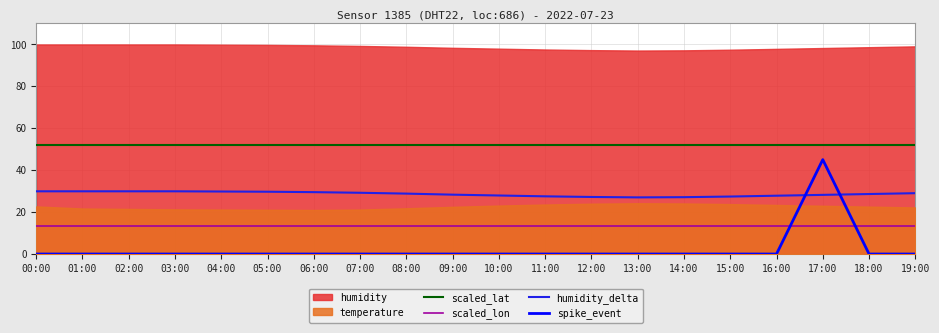

At which category does the chart reach its minimum across all series?

00:00